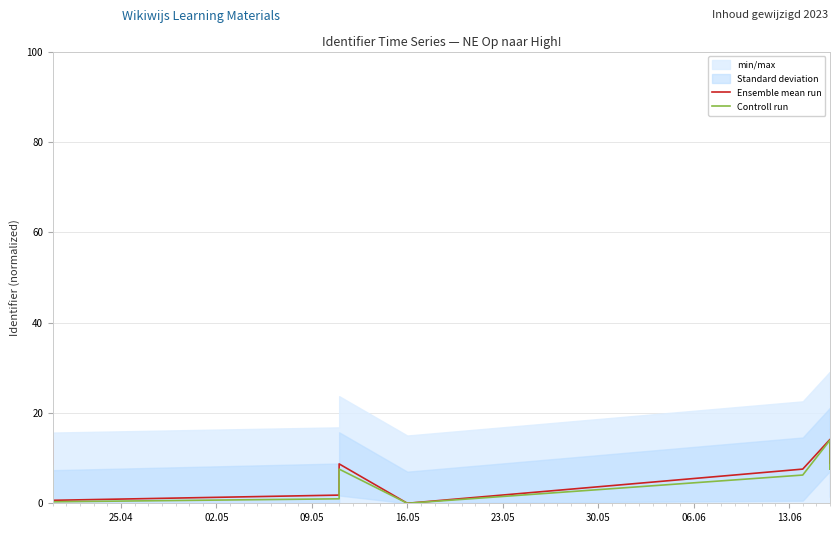

What is the difference between the maximum and minimum values in the Controll run series?

14.0